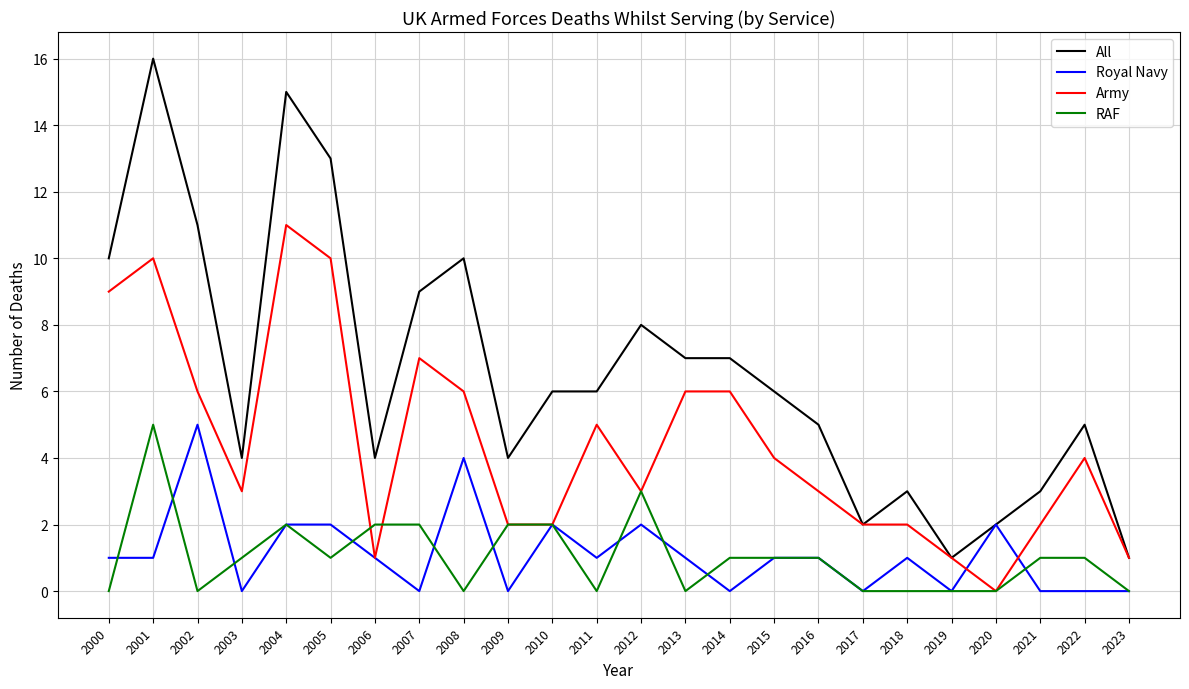

Where is the first local maximum for Royal Navy?

2002